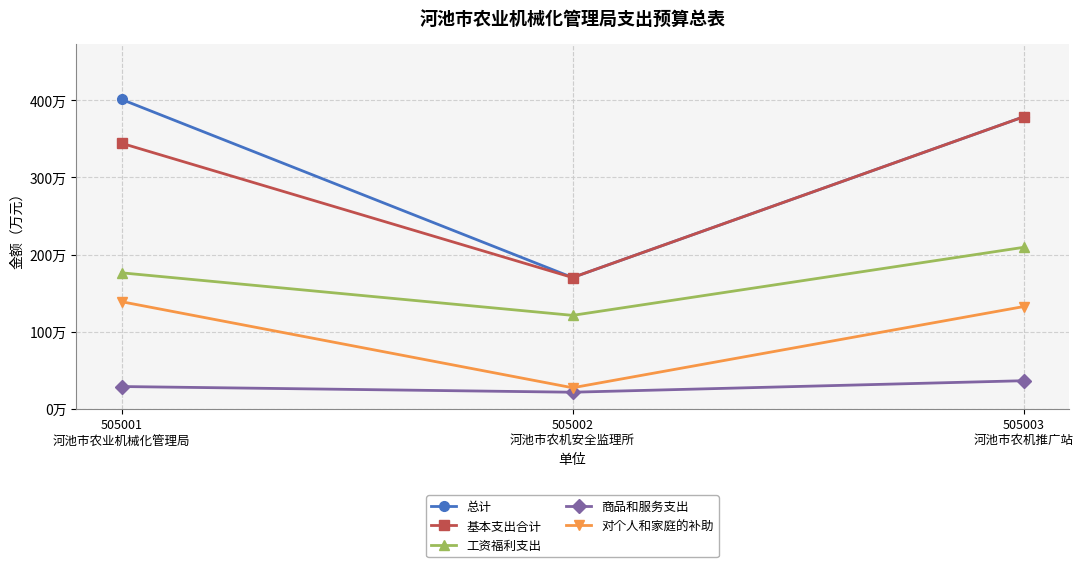

Which series has the largest range (max minus min)?

总计